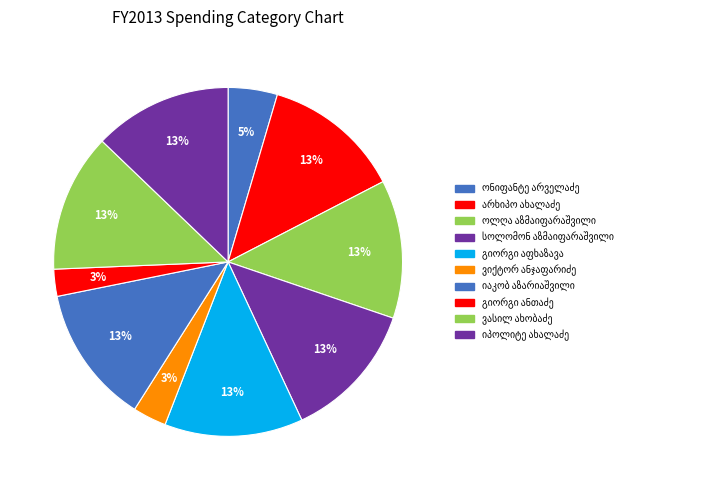

To the nearest percent, what is the difference between the largest and smallest slice percentages?

10%